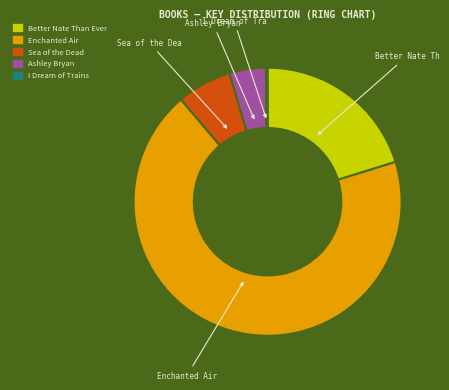

Which category has the biggest portion of the pie?

Enchanted Air